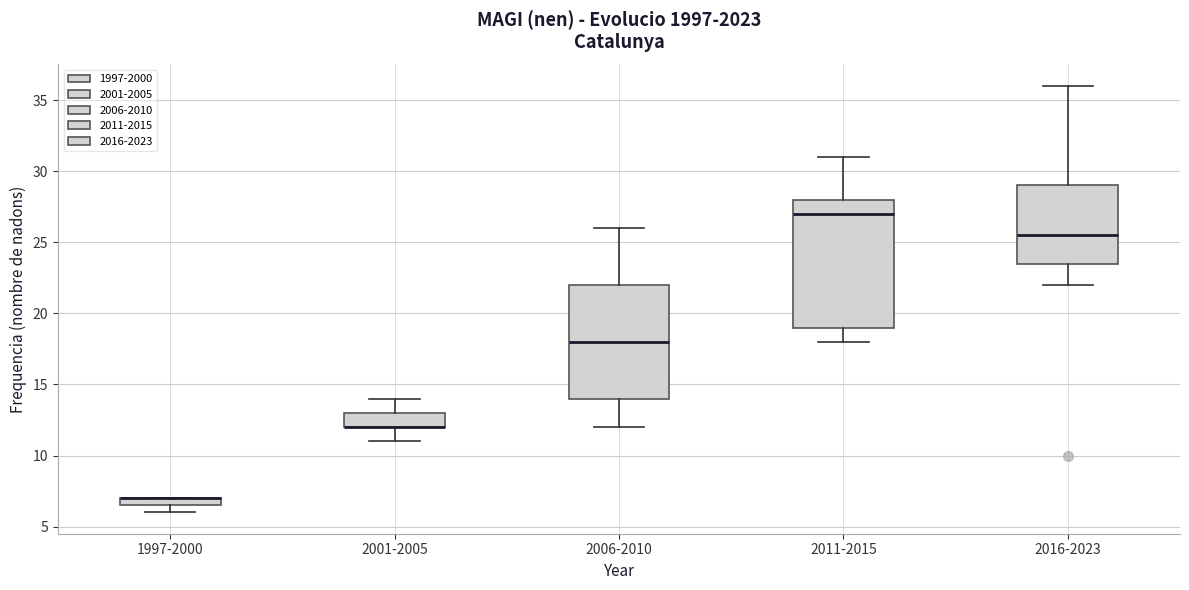

Comparing the boxes themselves (not the whiskers), which one is the tallest?

2011-2015